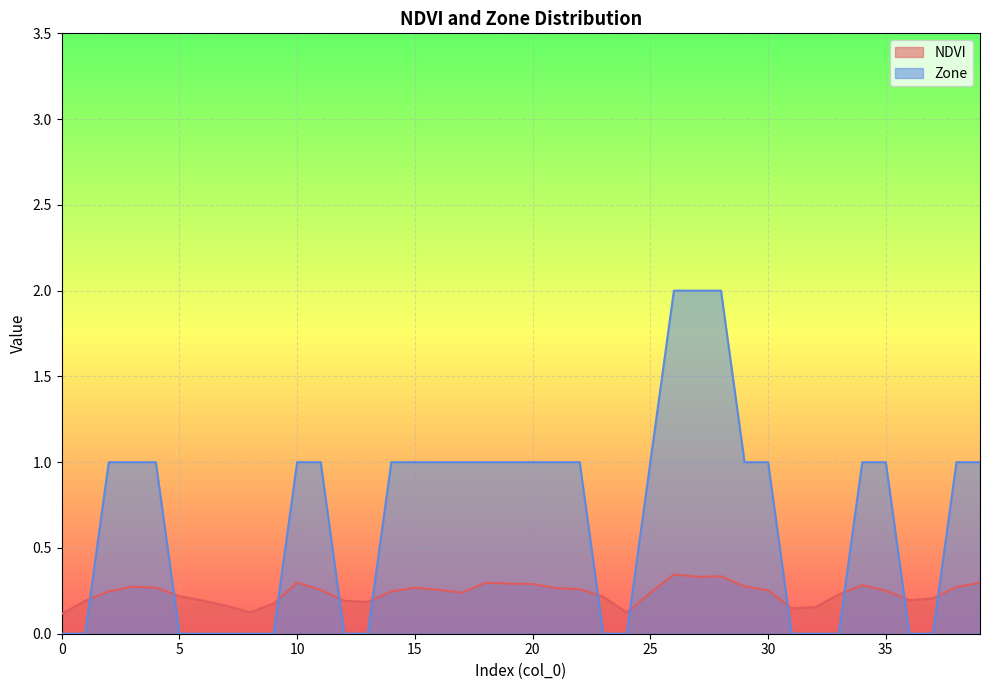

The value of NDVI at 26 is 0.3. True or false?

True